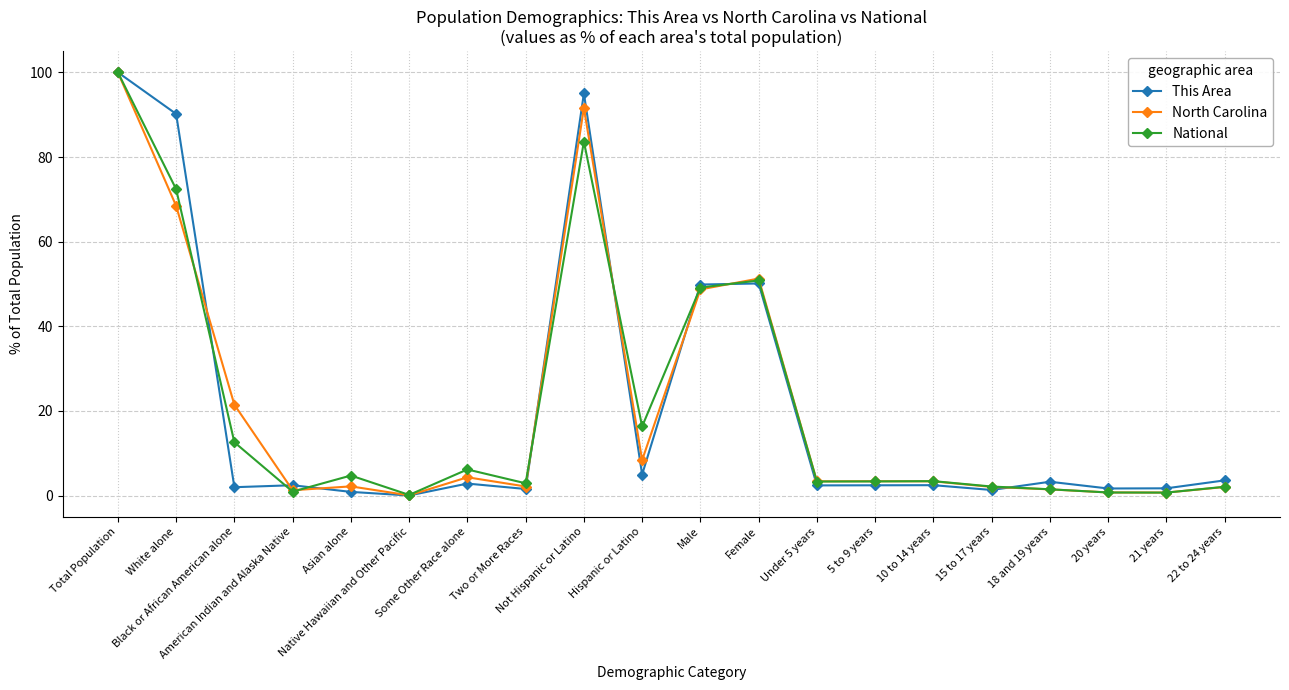

At how many categories does at least one series exceed 60?

3